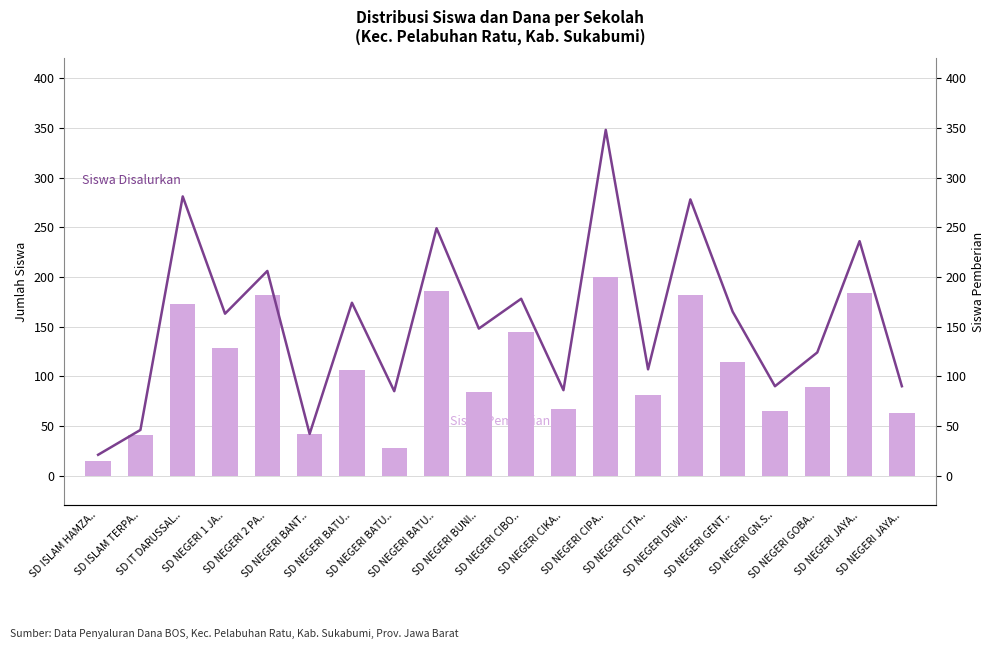

Rank the series by their maximum value, from highest to lowest.

Siswa Disalurkan, Siswa Pemberian